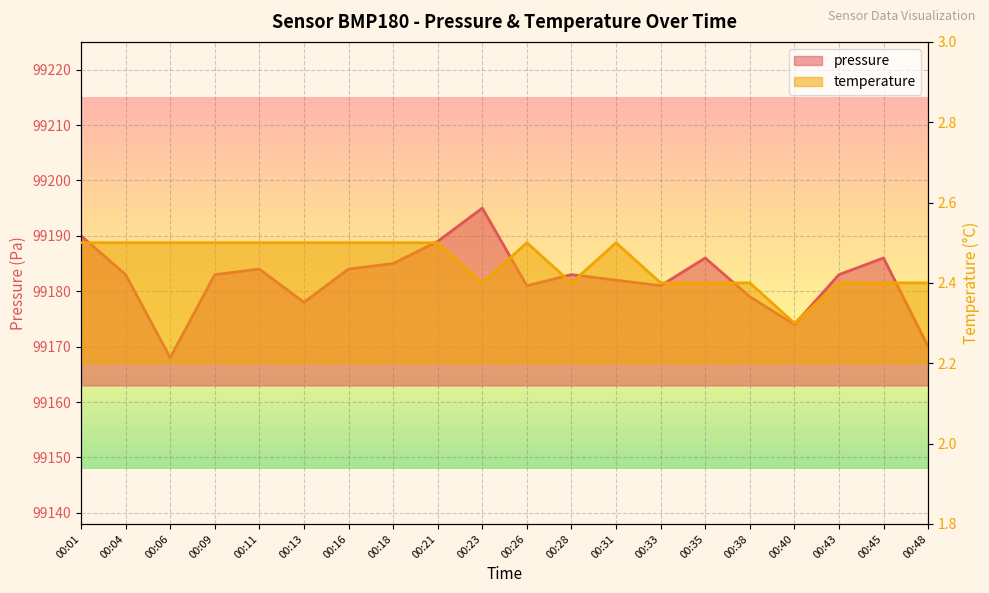

The temperature series shows 2.5 at 00:16. True or false?

True